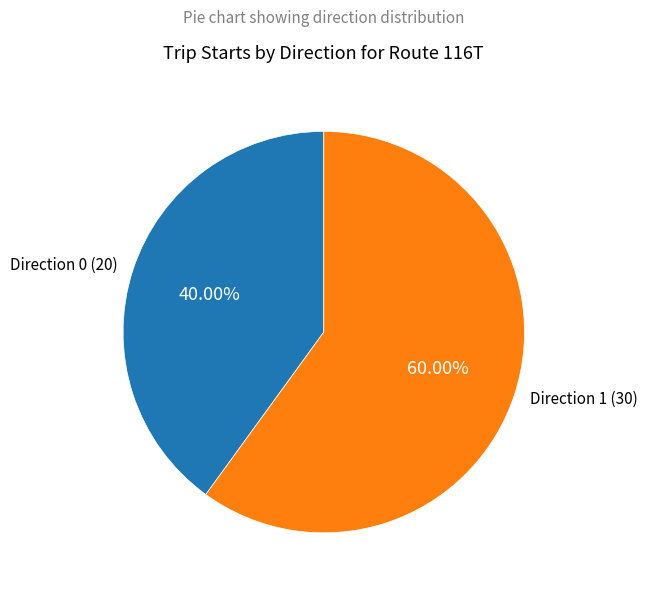

What percentage is the Direction 1 slice, to the nearest percent?

60%